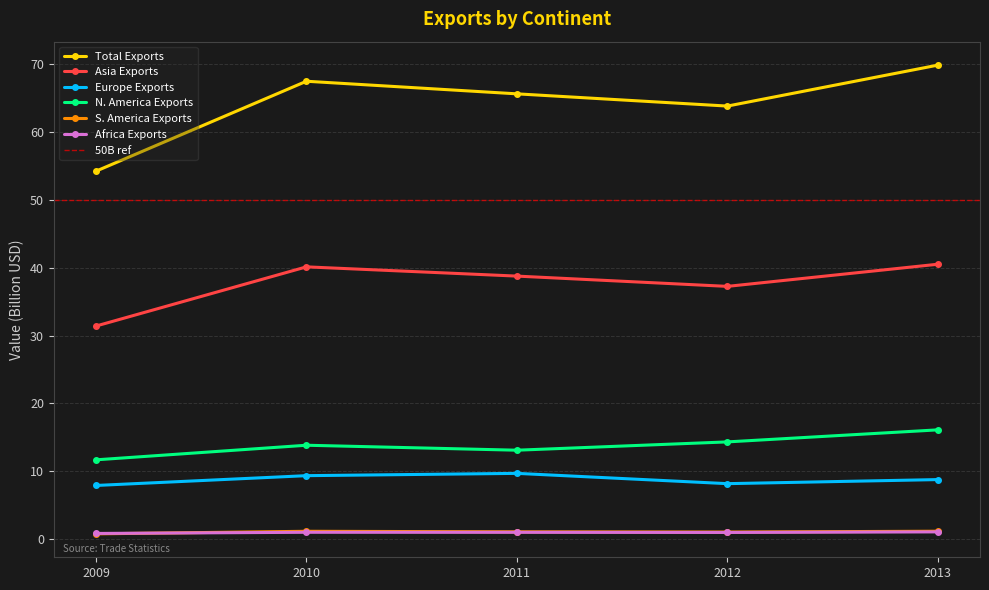

Between 2012 and 2009, which is larger?

2012